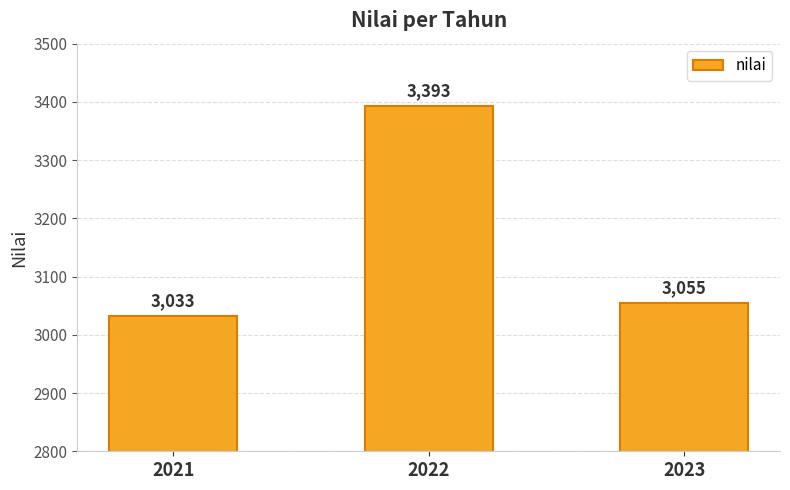

Rank the categories by value from lowest to highest.

2021, 2023, 2022